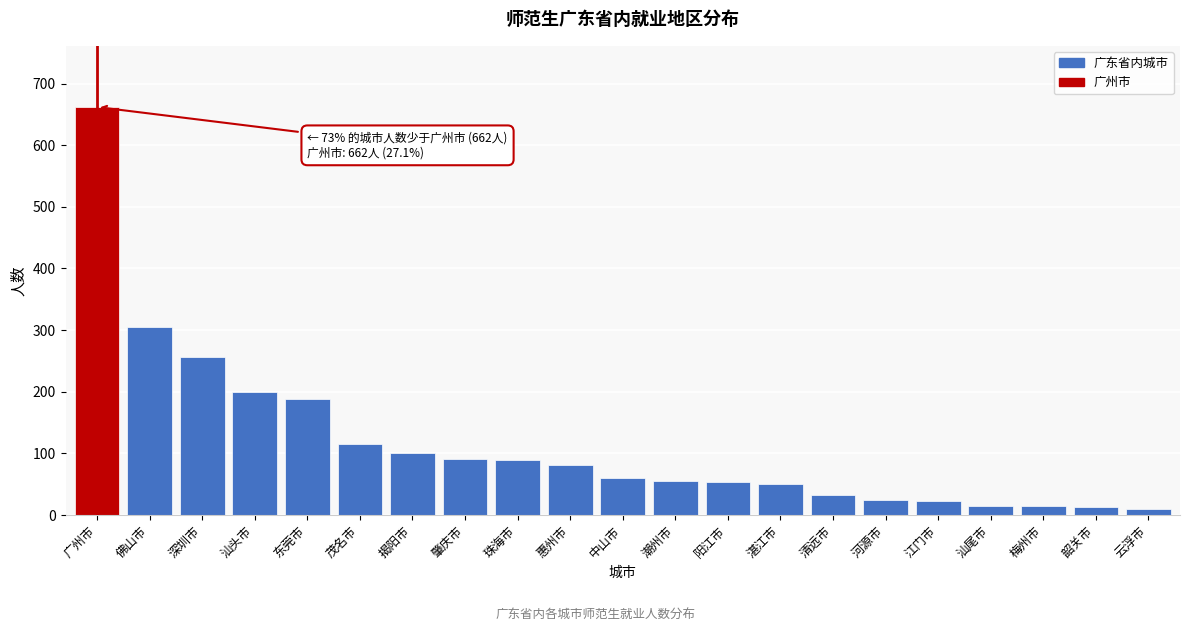

What is the maximum value shown in the chart?

662